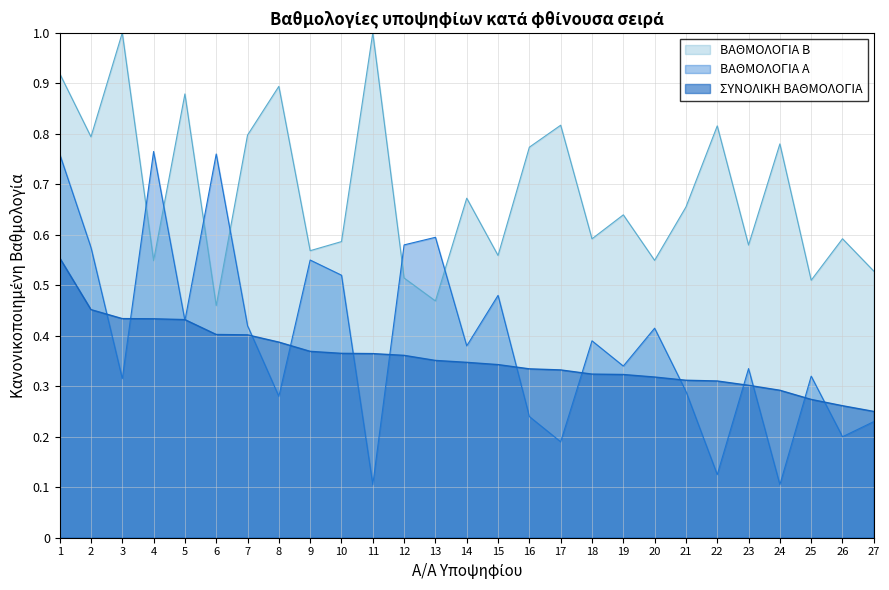

What is the total value across all series at 6?

1.6